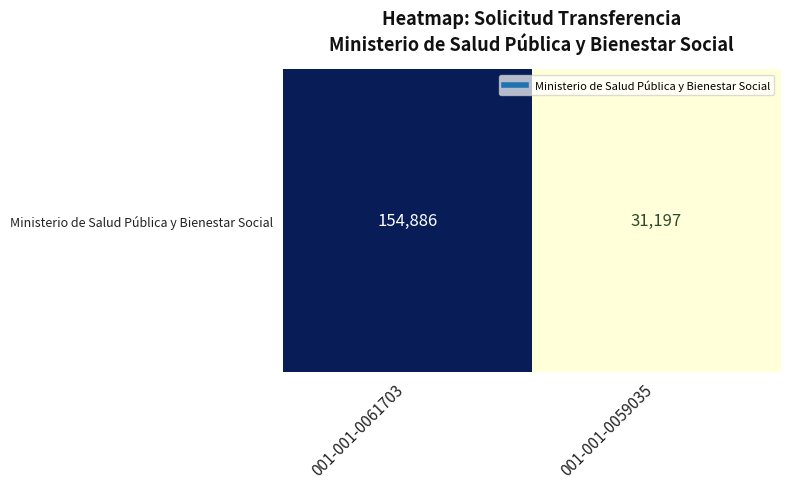

Reading left to right, extract all data points from this chart.

001-001-0061703=154886	001-001-0059035=31197